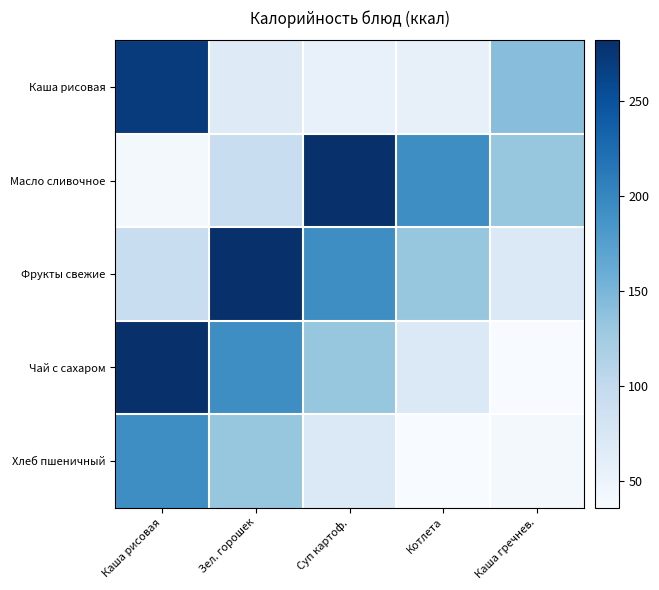

List the series in order of their peak value, lowest first.

Хлеб пшеничный, Каша рисовая, Масло сливочное, Фрукты свежие, Чай с сахаром